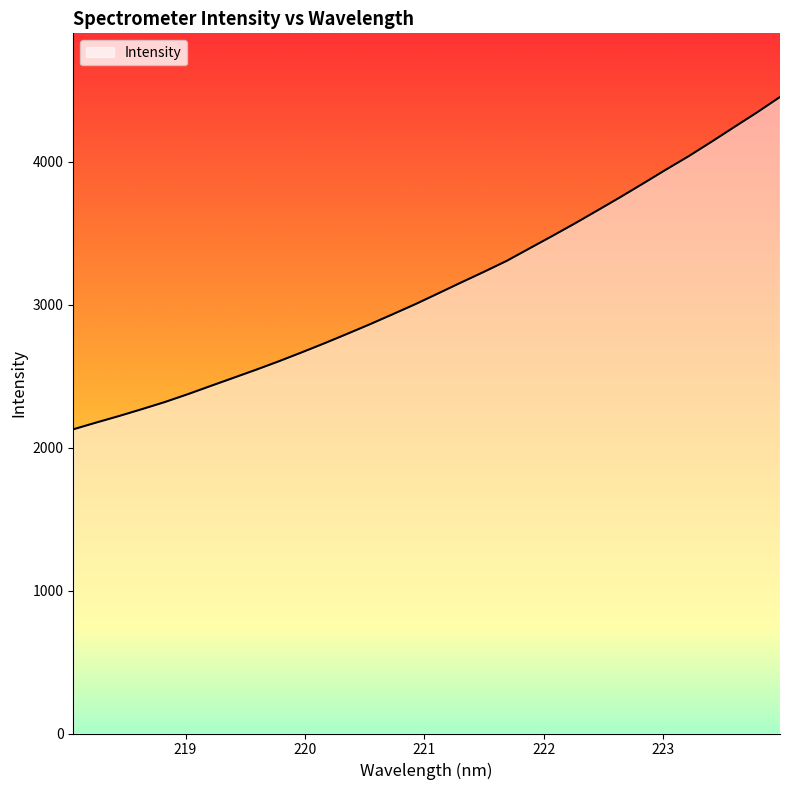

What is the greatest value displayed?

4454.7